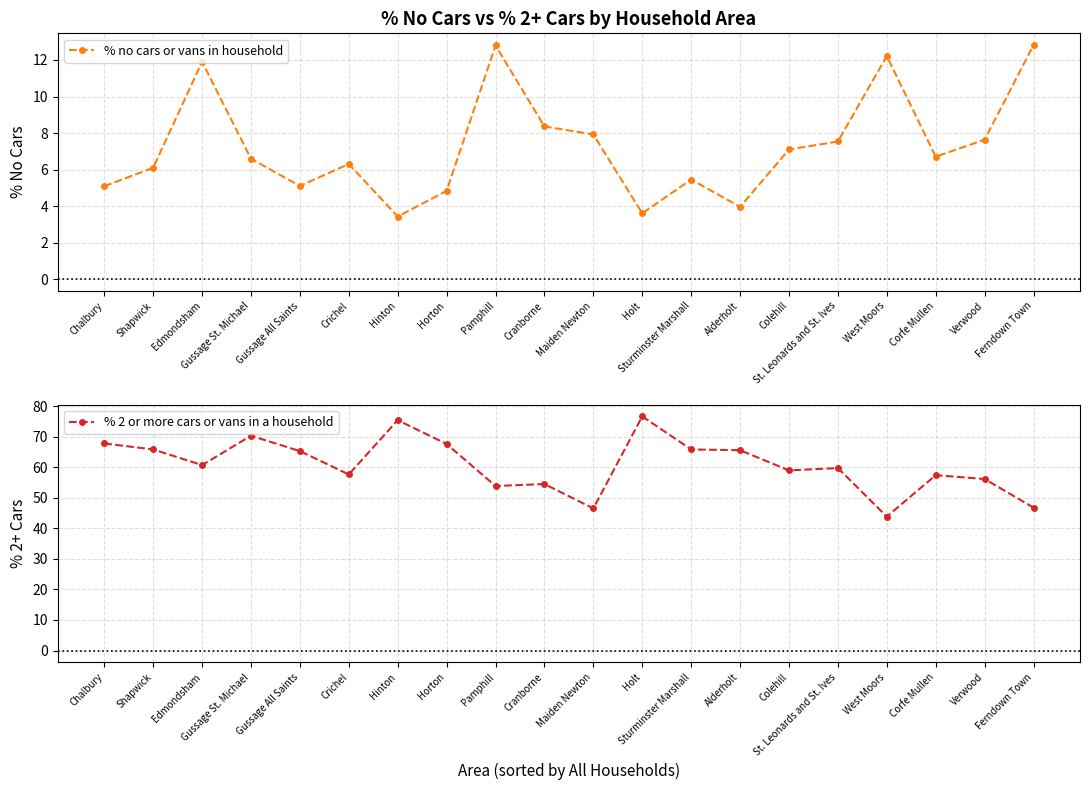

Which has a higher value, Holt or Alderholt?

Alderholt